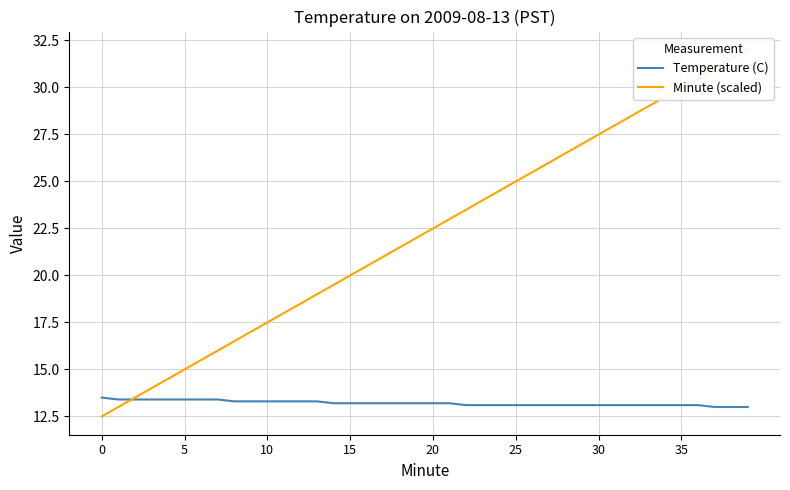

Which series changed the most between 20 and 37?

Minute (scaled)